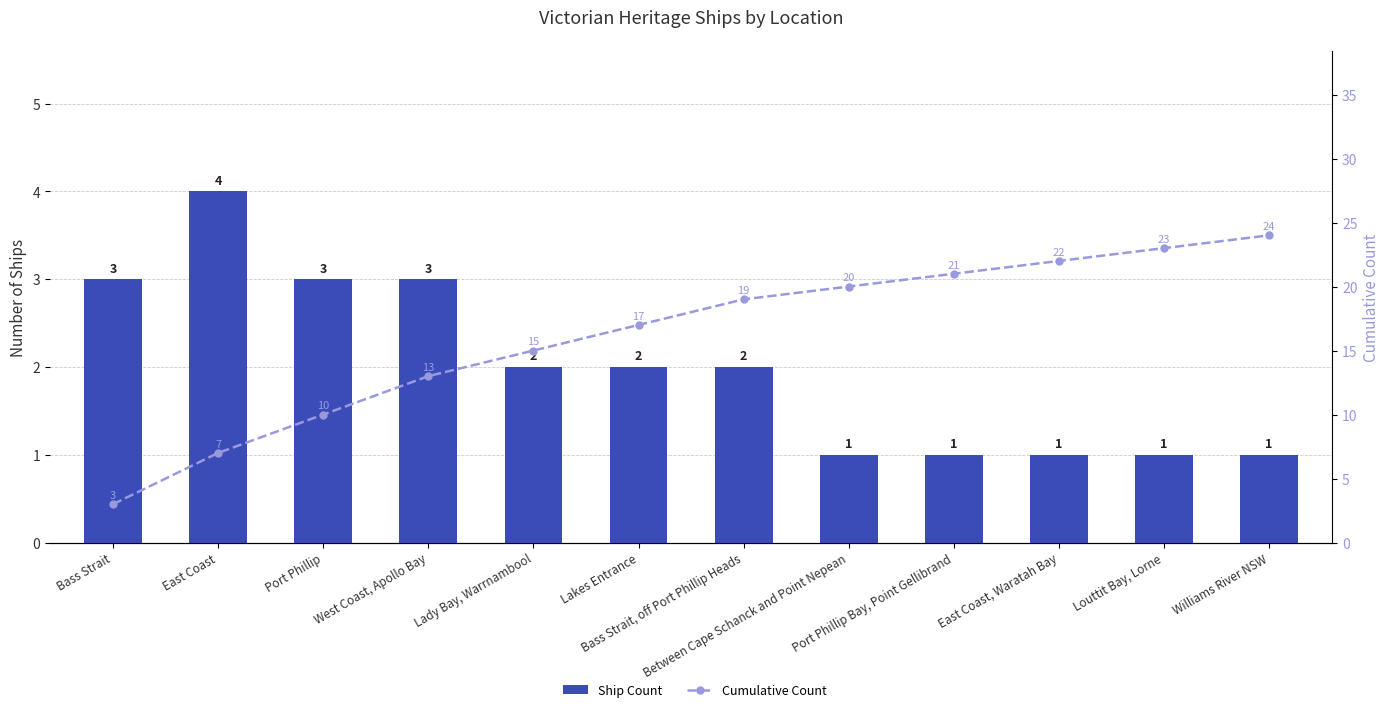

Count the Ship Count values in the range 1 to 3.

11